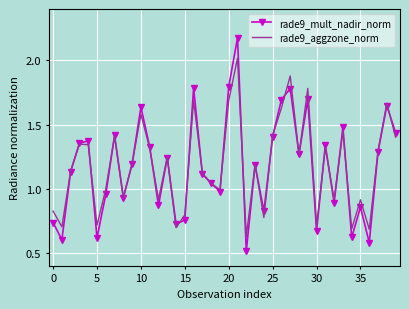

Which series has the widest spread of values?

rade9_mult_nadir_norm